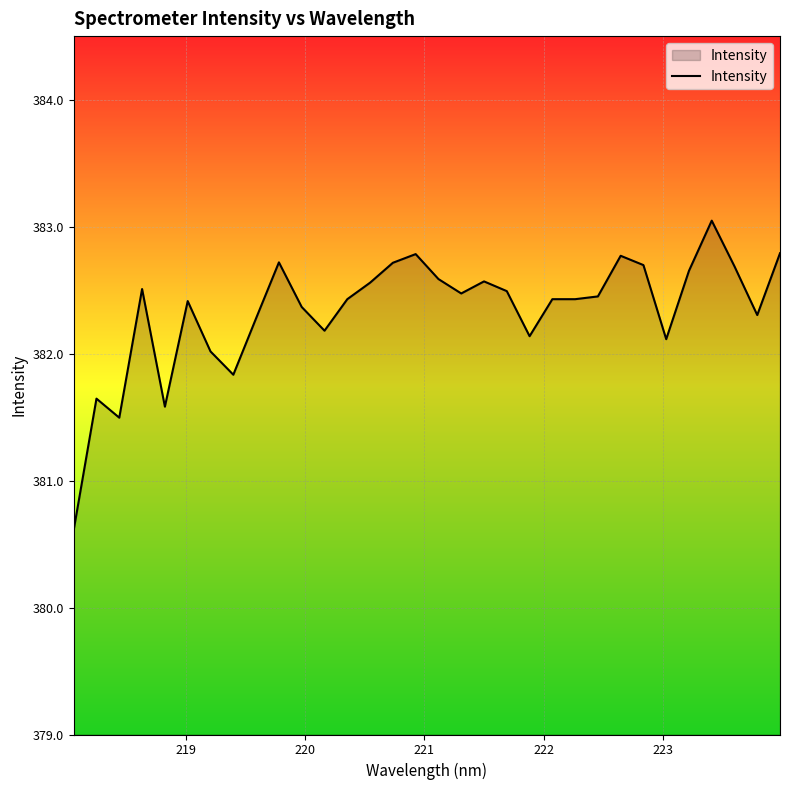

What is the minimum value shown in the chart?

380.6